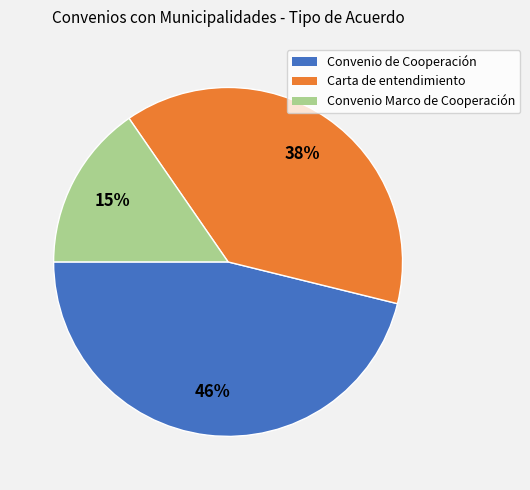

Rank the categories by value from highest to lowest.

Convenio de Cooperación, Carta de entendimiento, Convenio Marco de Cooperación